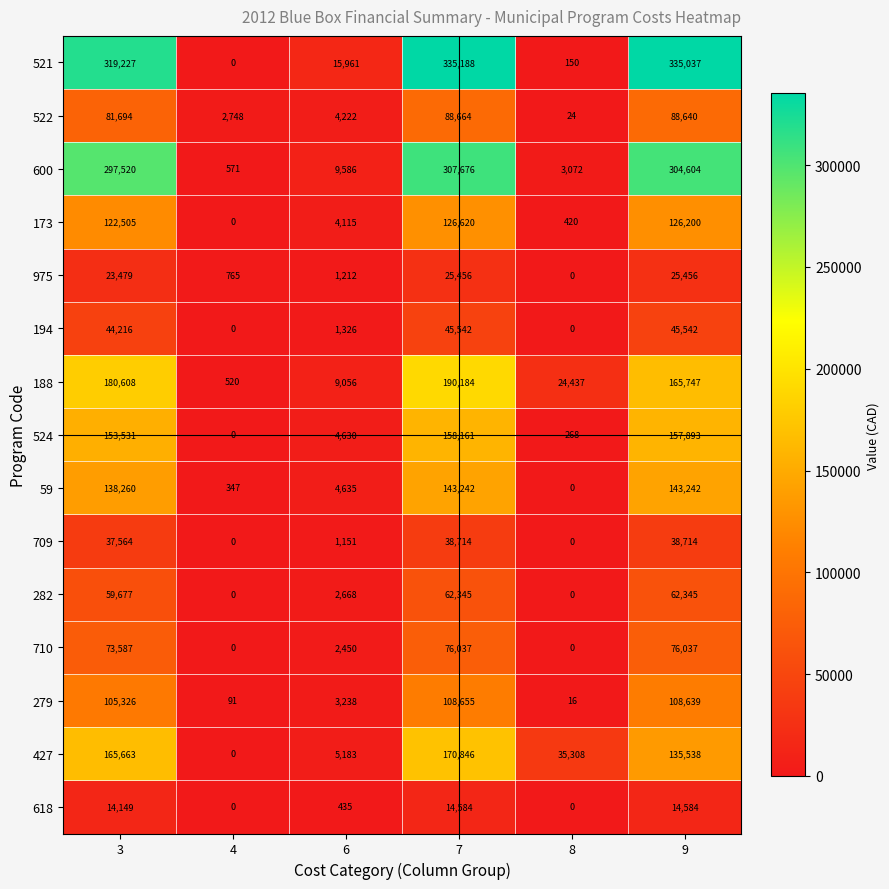

How many series are shown in this chart?

15